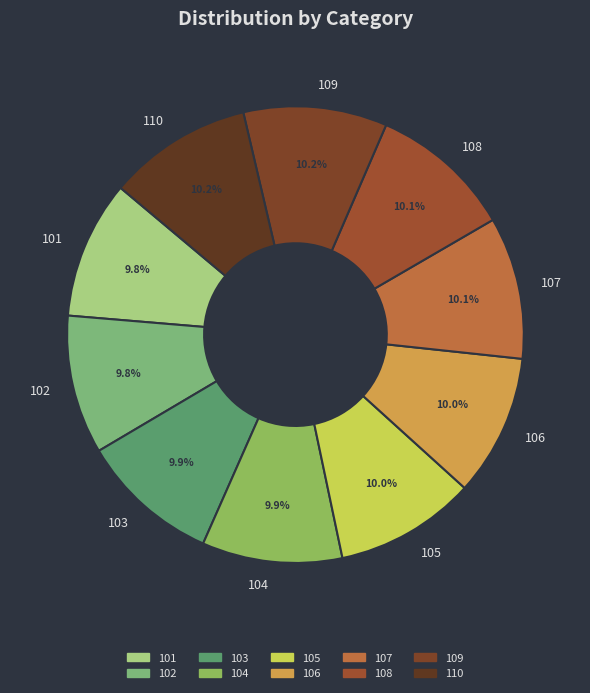

Is it true that 109 is 1% of the pie?

False